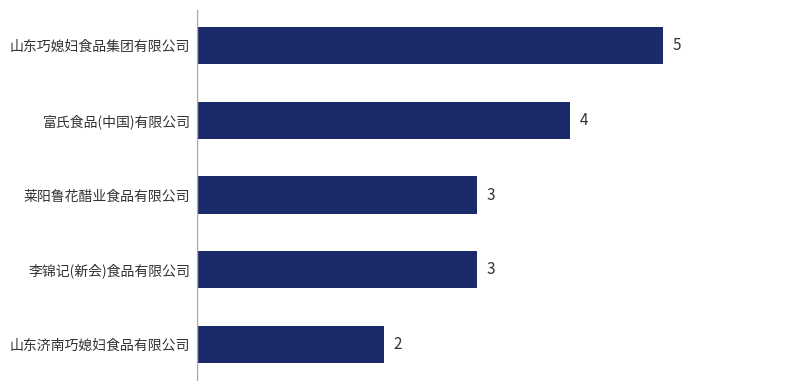

True or false: the data shows 2 at 山东济南巧媳妇食品有限公司.

True